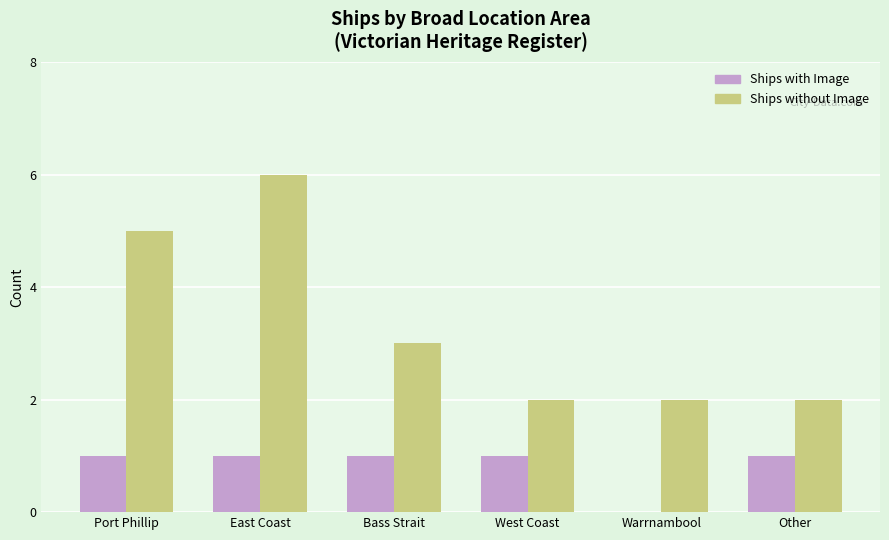

True or false: Ships without Image has a value of 1 at Warrnambool.

False